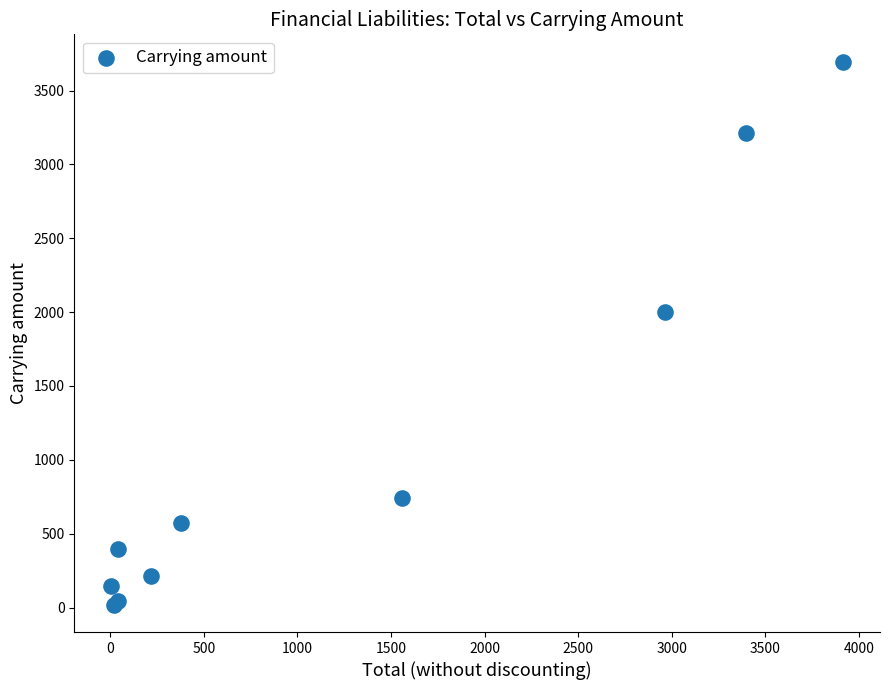

What Y value in the scatter plot is closest to 1857?

2002